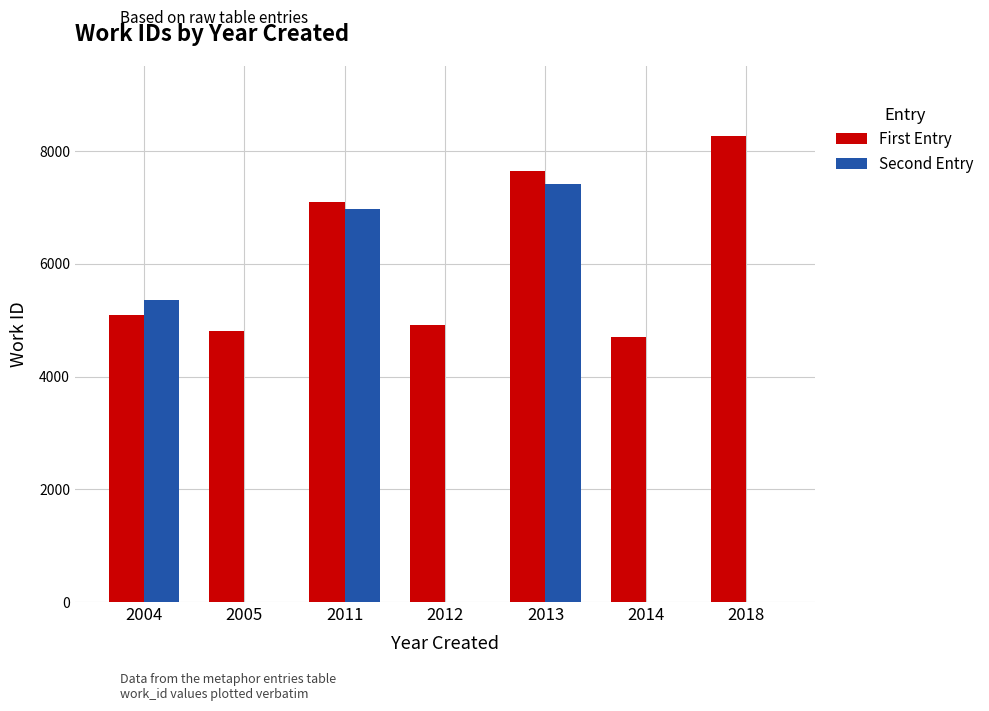

What is the difference between the Second Entry values at 2004 and 2005?

5366